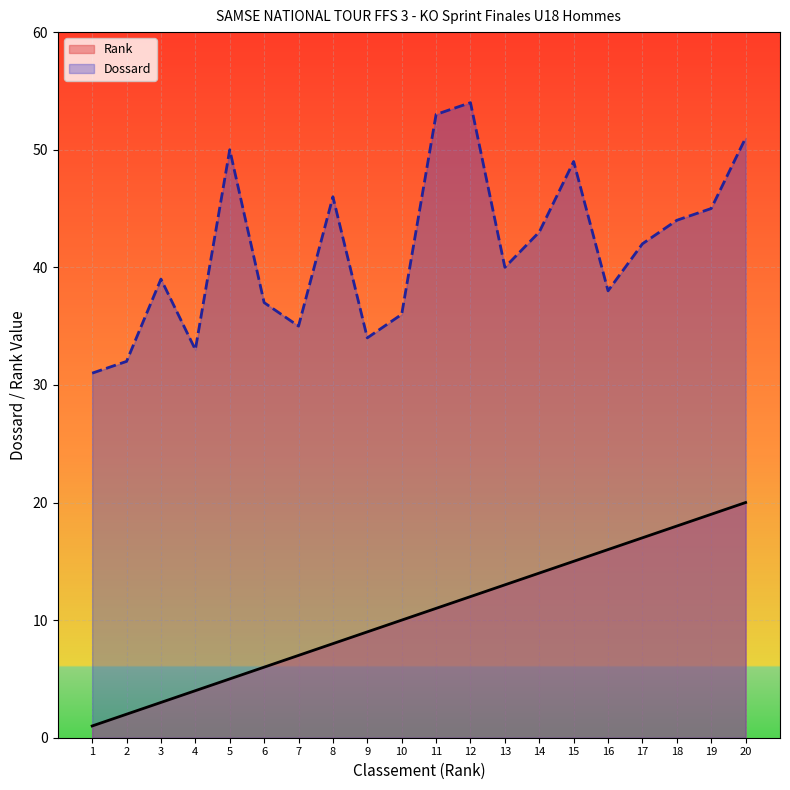

Read the Rank value at 19.

19